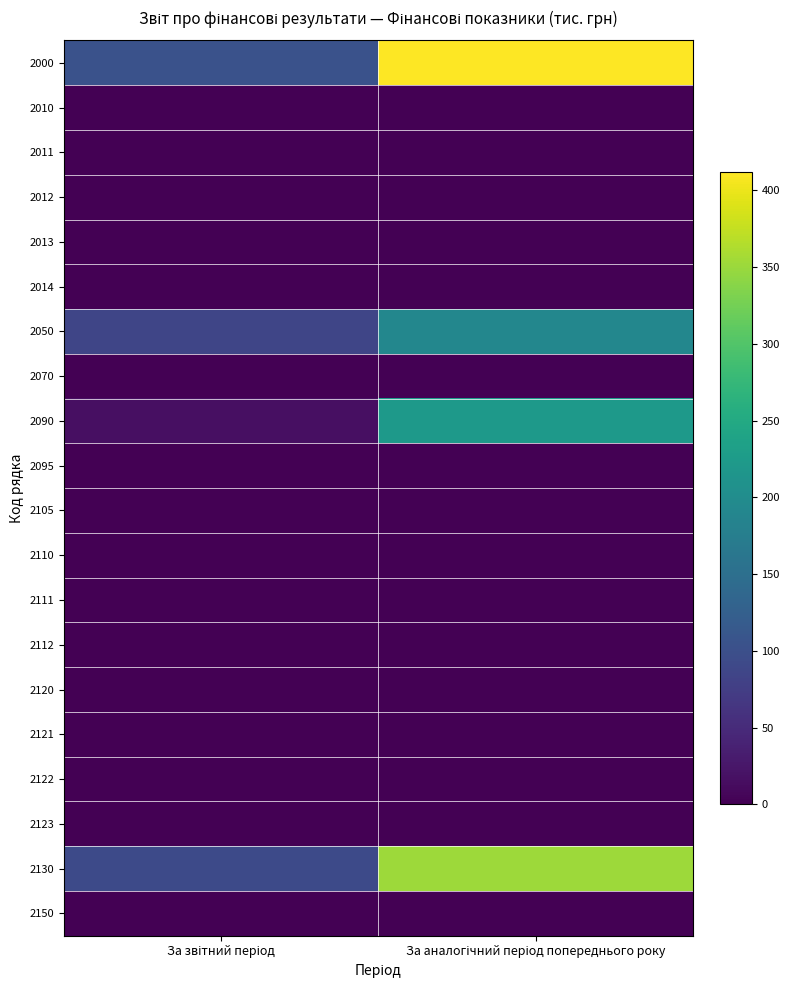

What is the greatest value displayed?

412